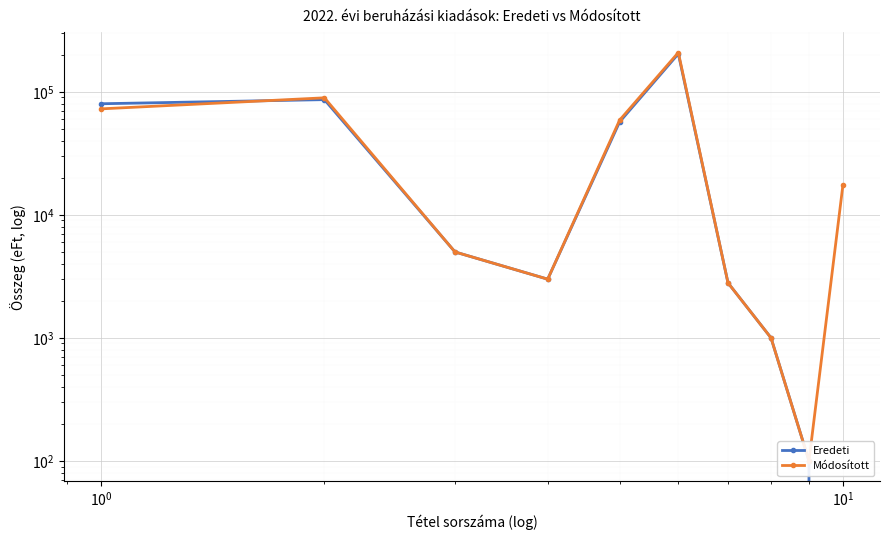

What is the highest value of the Eredeti series?

203780